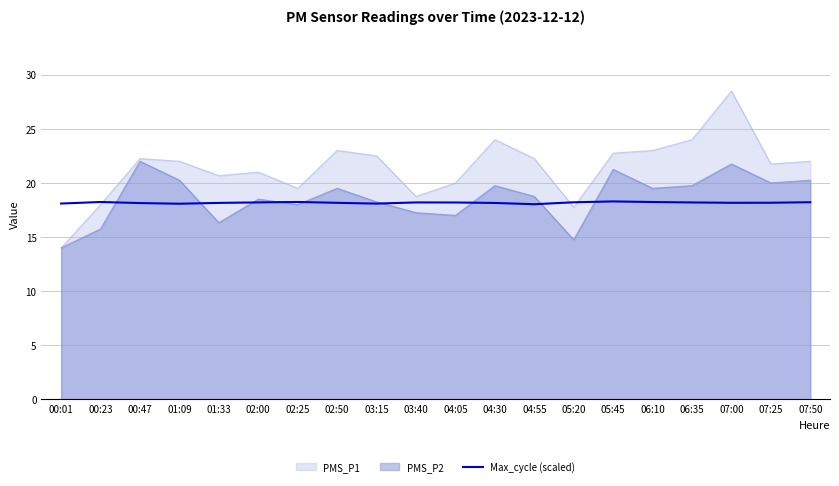

Which label corresponds to the largest value in the chart?

07:00